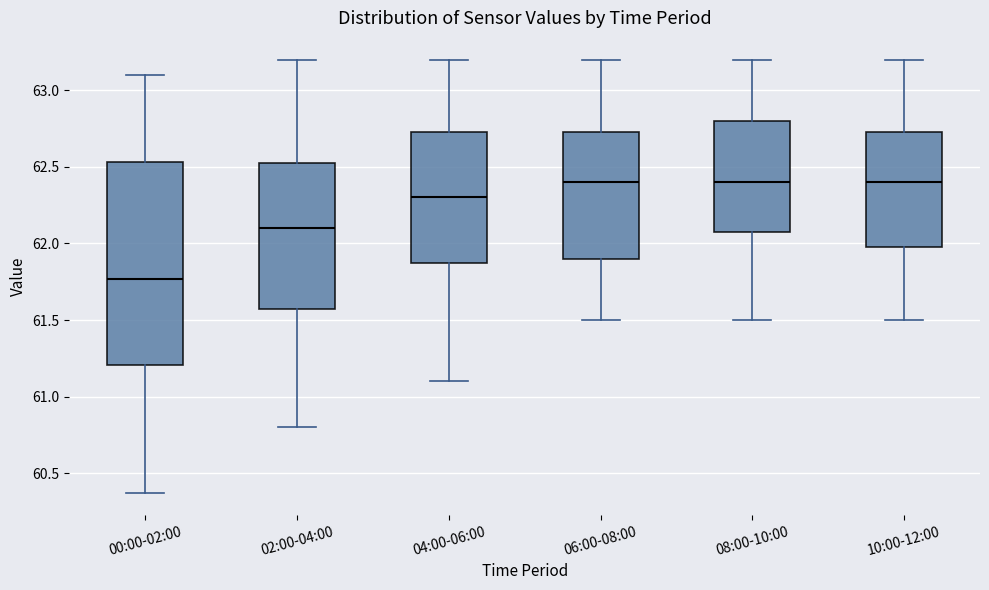

Where does the median line of the box for 02:00-04:00 sit on the y-axis? The values are not printed on the chart, so give them approximately, as read against the axis.

62.10